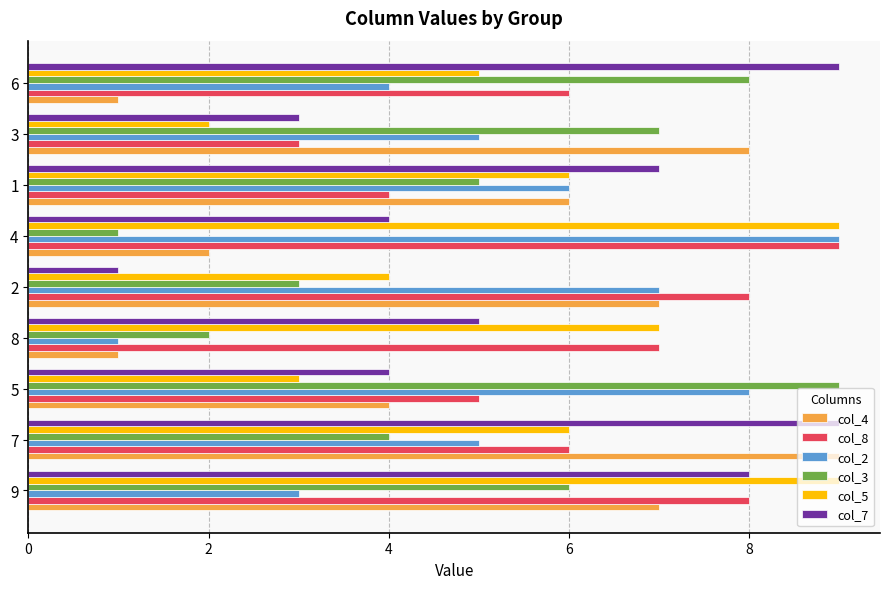

The col_2 series shows 14 at 4. True or false?

False